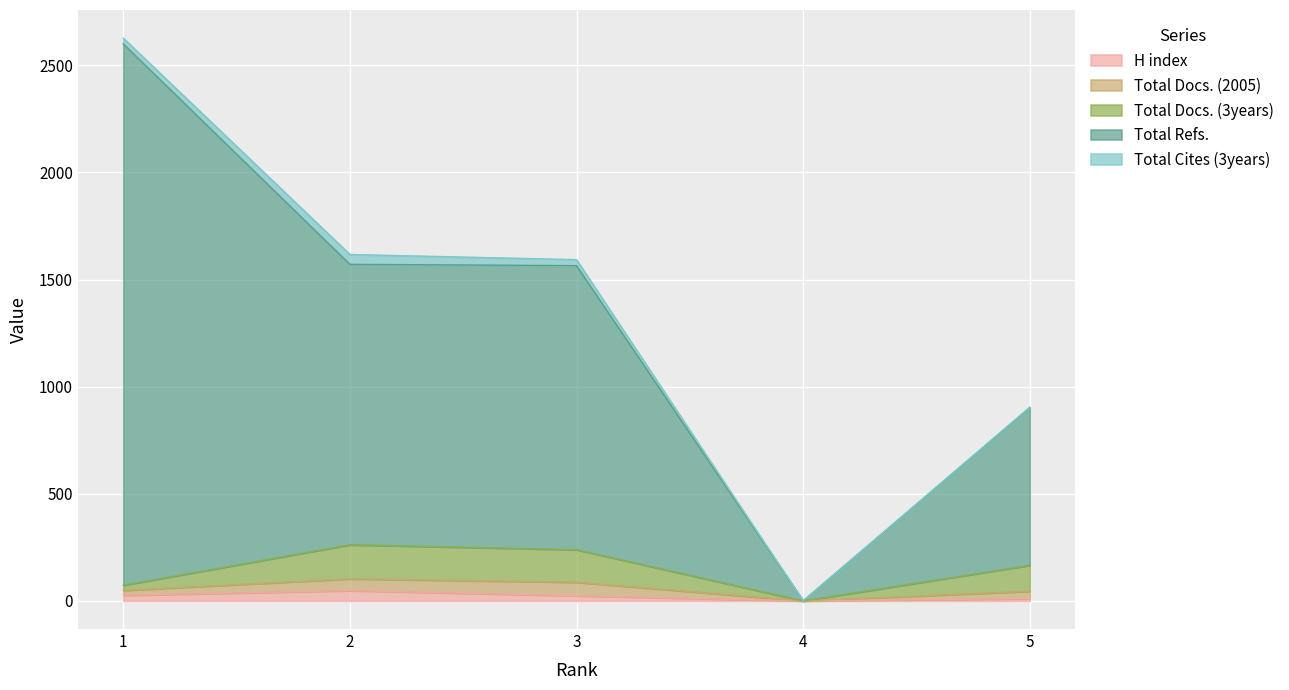

Is it true that Total Refs. equals 1149 at 1?

False